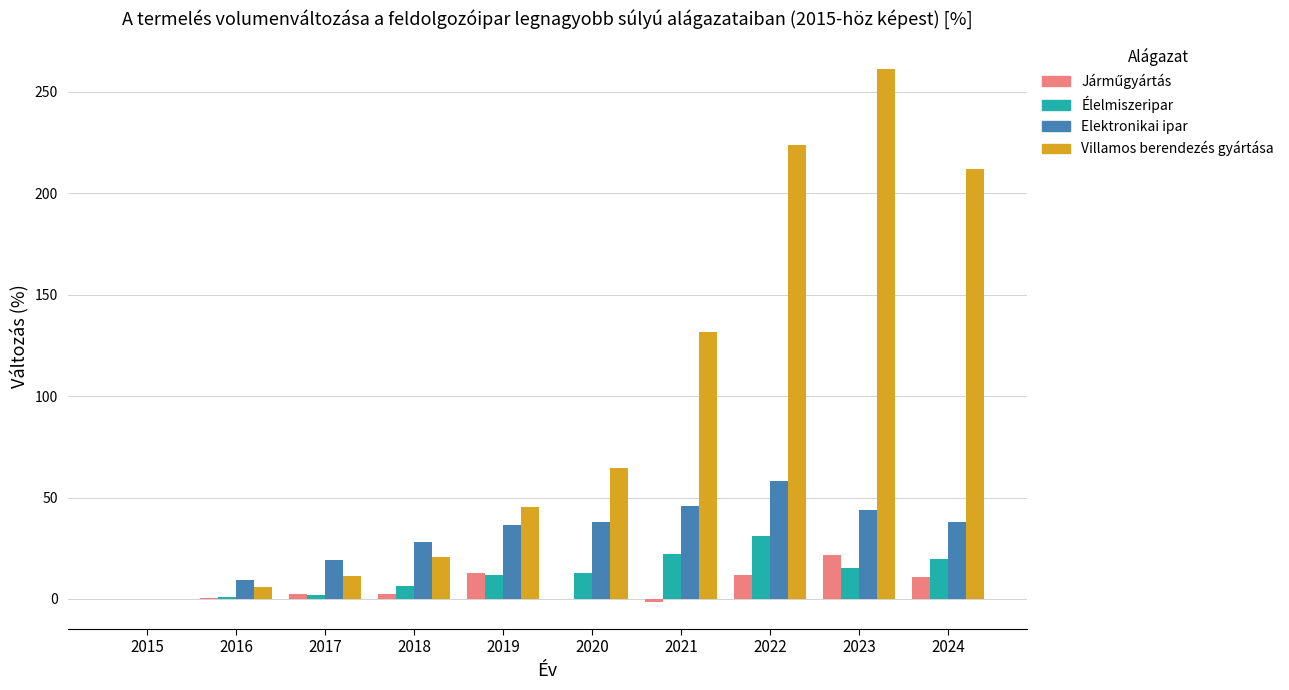

Are the bars grouped side by side (vs. stacked)?

Yes